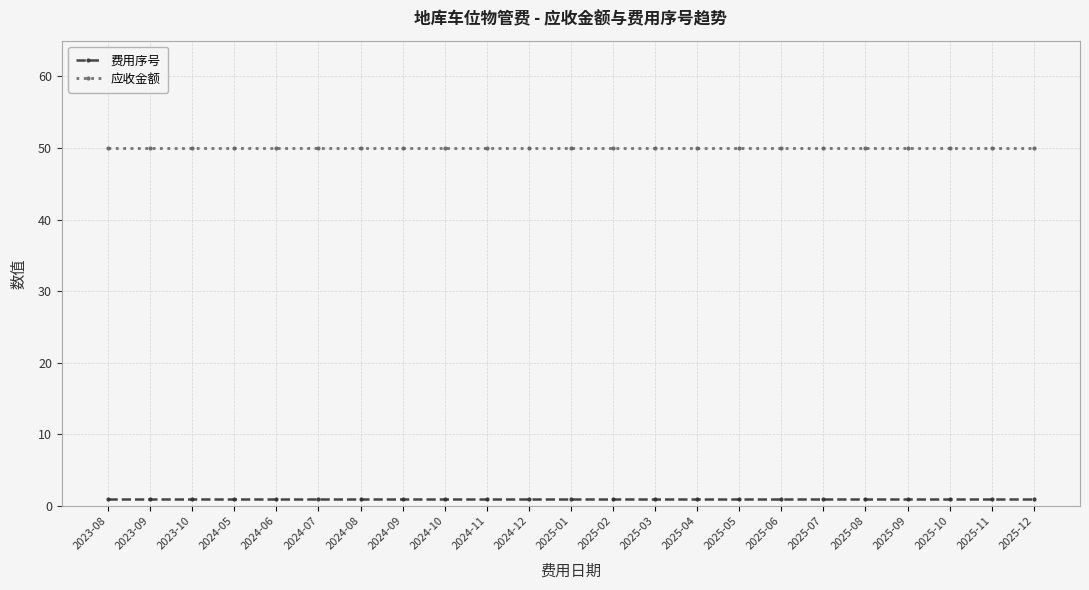

Rank the series by their maximum value, from highest to lowest.

应收金额, 费用序号